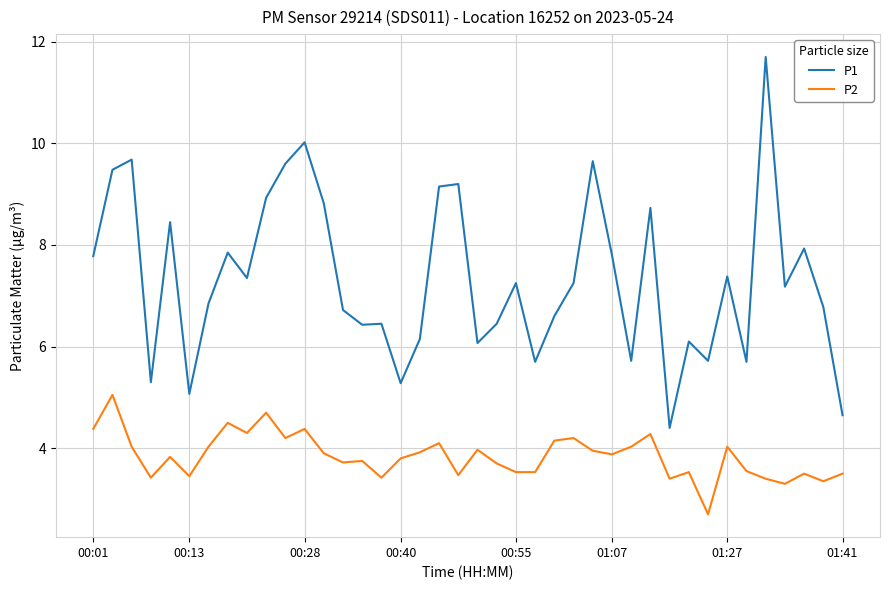

True or false: P2 has more than 0 points higher than both neighbors.

True